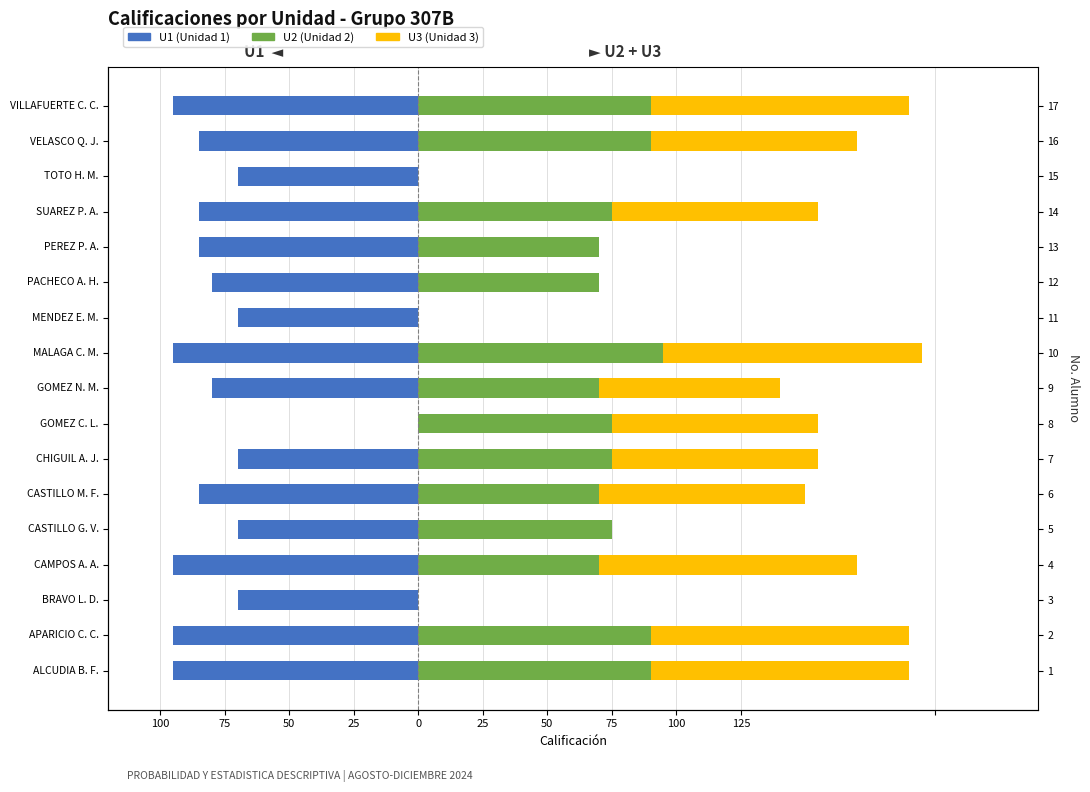

How many groups of bars are there?

17